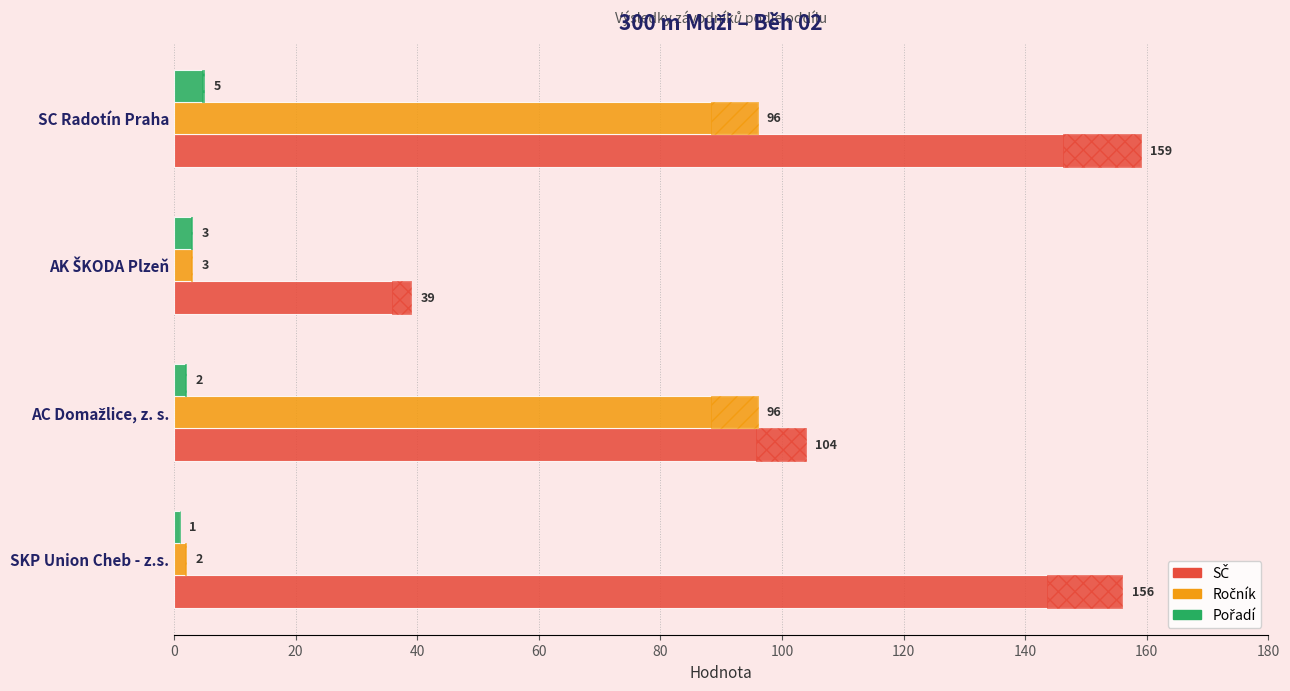

What is the difference between the maximum and minimum values in the Pořadí series?

4